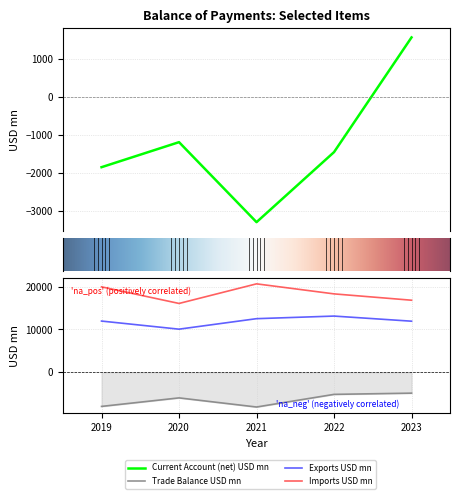

Which series has the largest total across all categories?

Imports USD mn